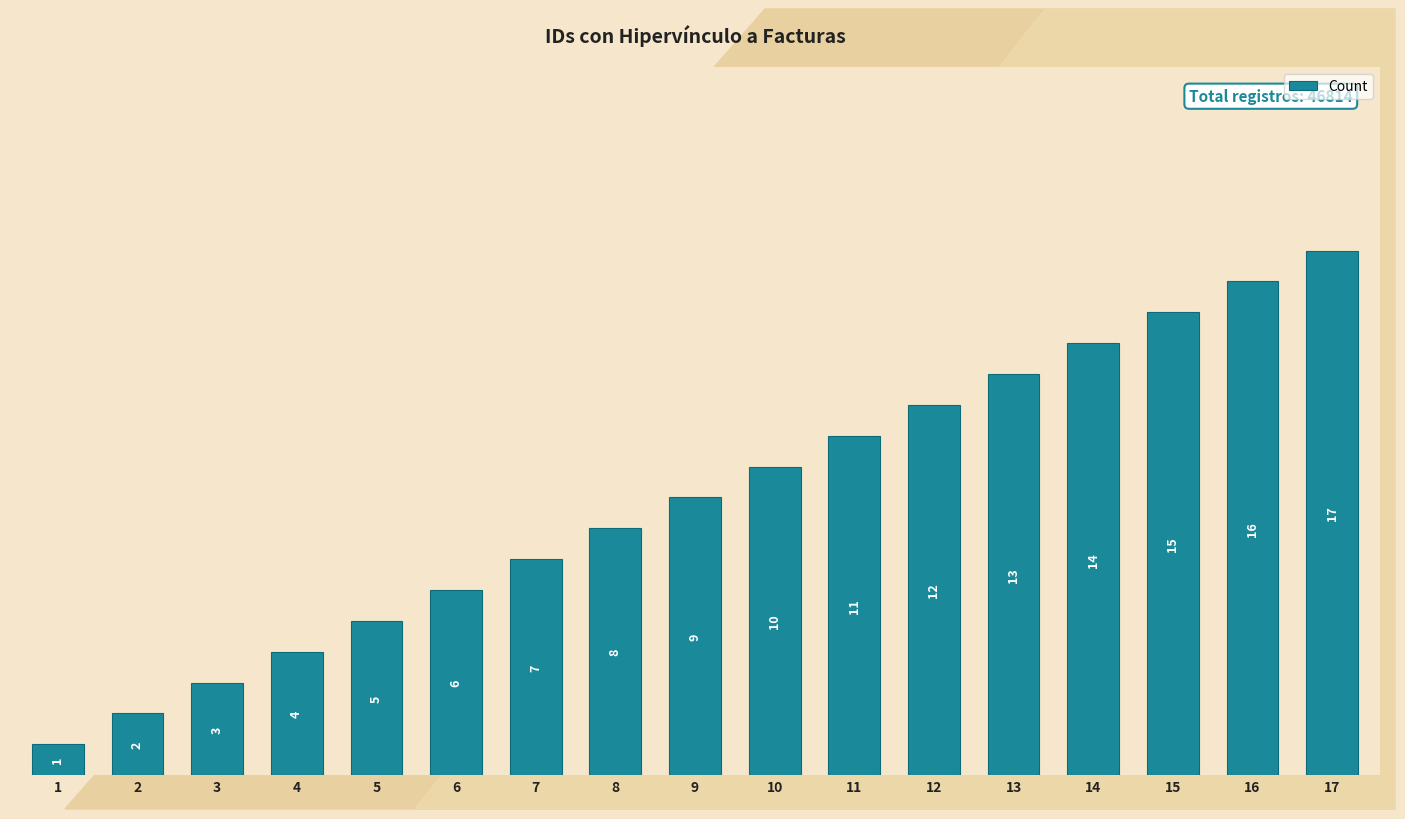

Does the chart contain stacked bars?

No